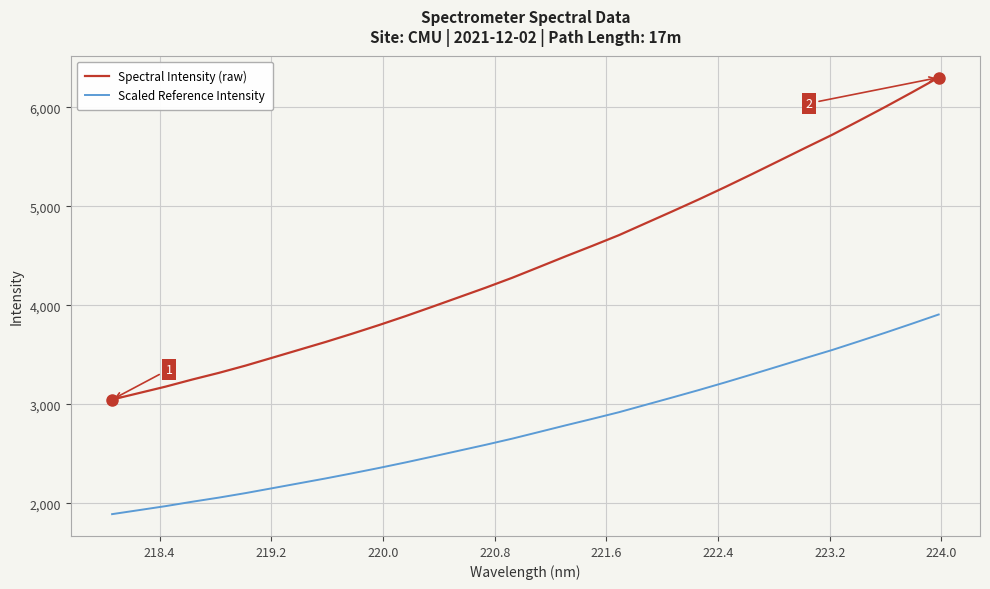

Rank the series by their maximum value, from highest to lowest.

Spectral Intensity (raw), Scaled Reference Intensity